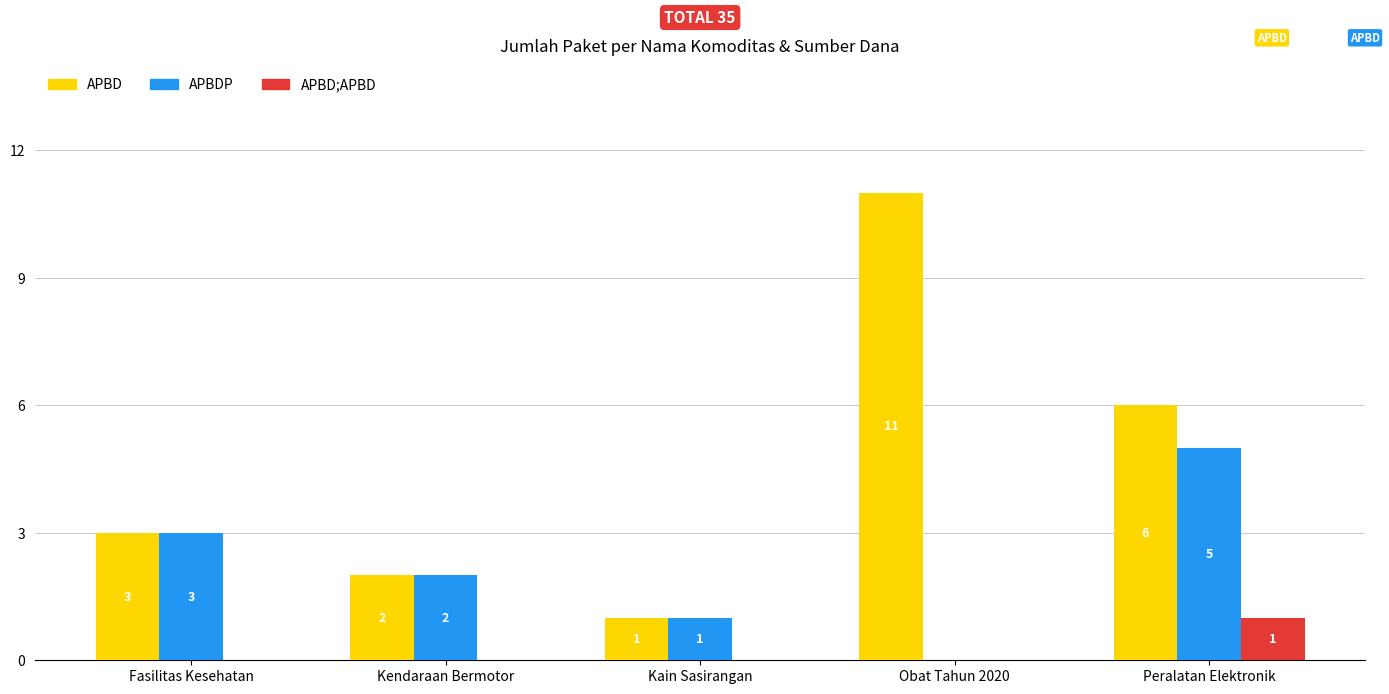

How many data points does each series have?

5